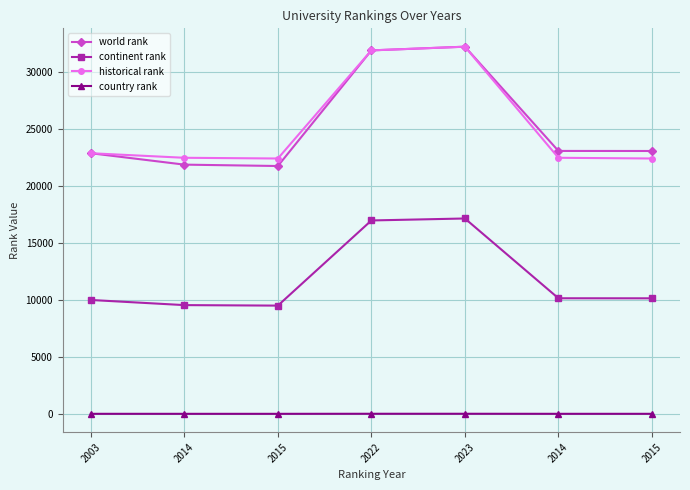

What is the value of the continent rank point at the 2nd from the left?

9577.0